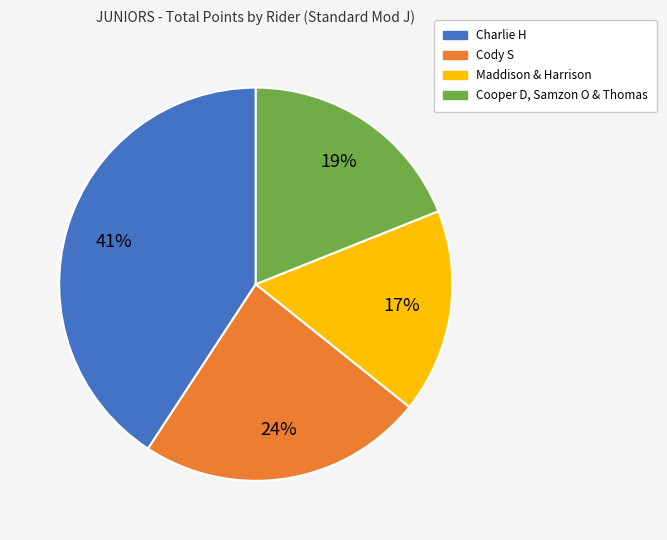

Count the number of slices in the pie.

4